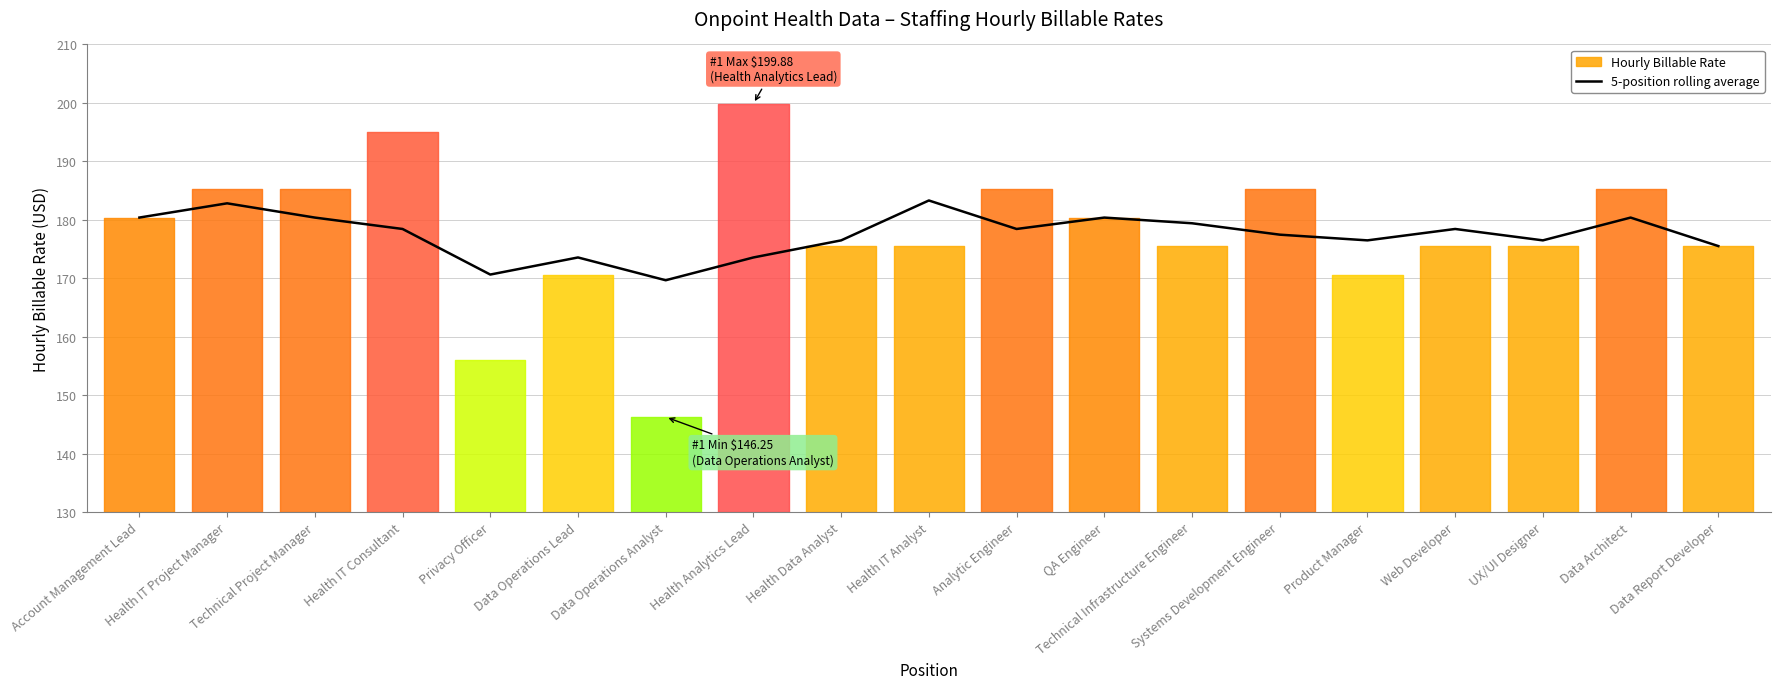

What is the sum of all values?

3372.1